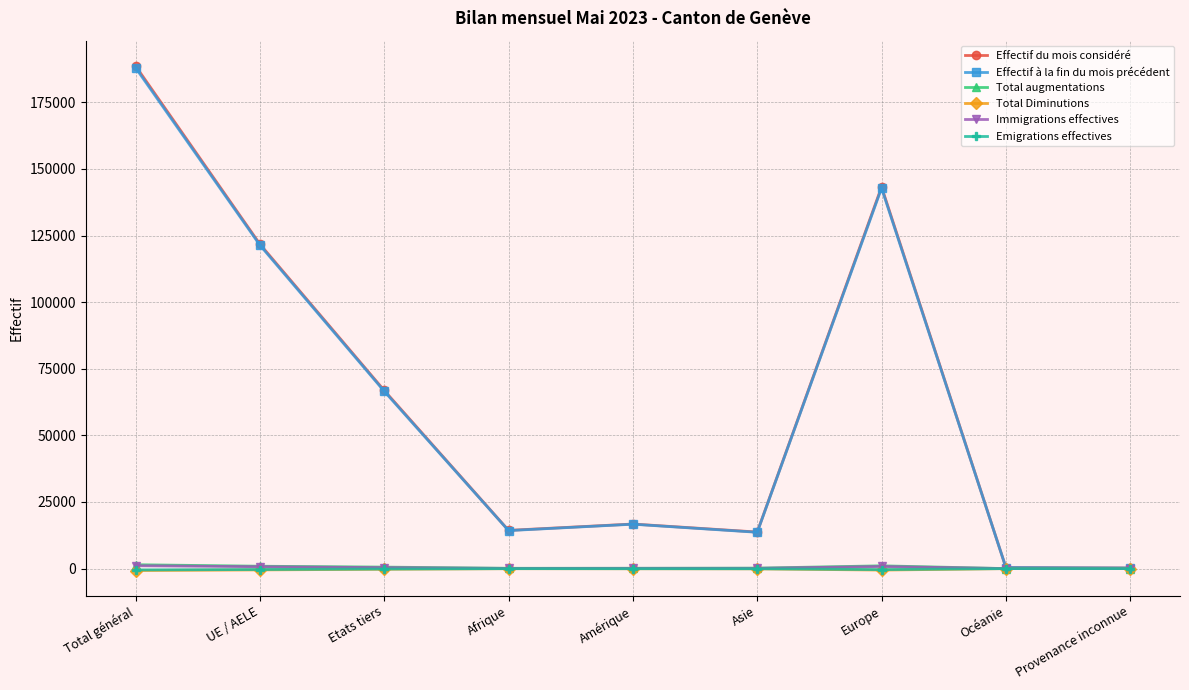

How many data points in Total Diminutions are above -81?

4